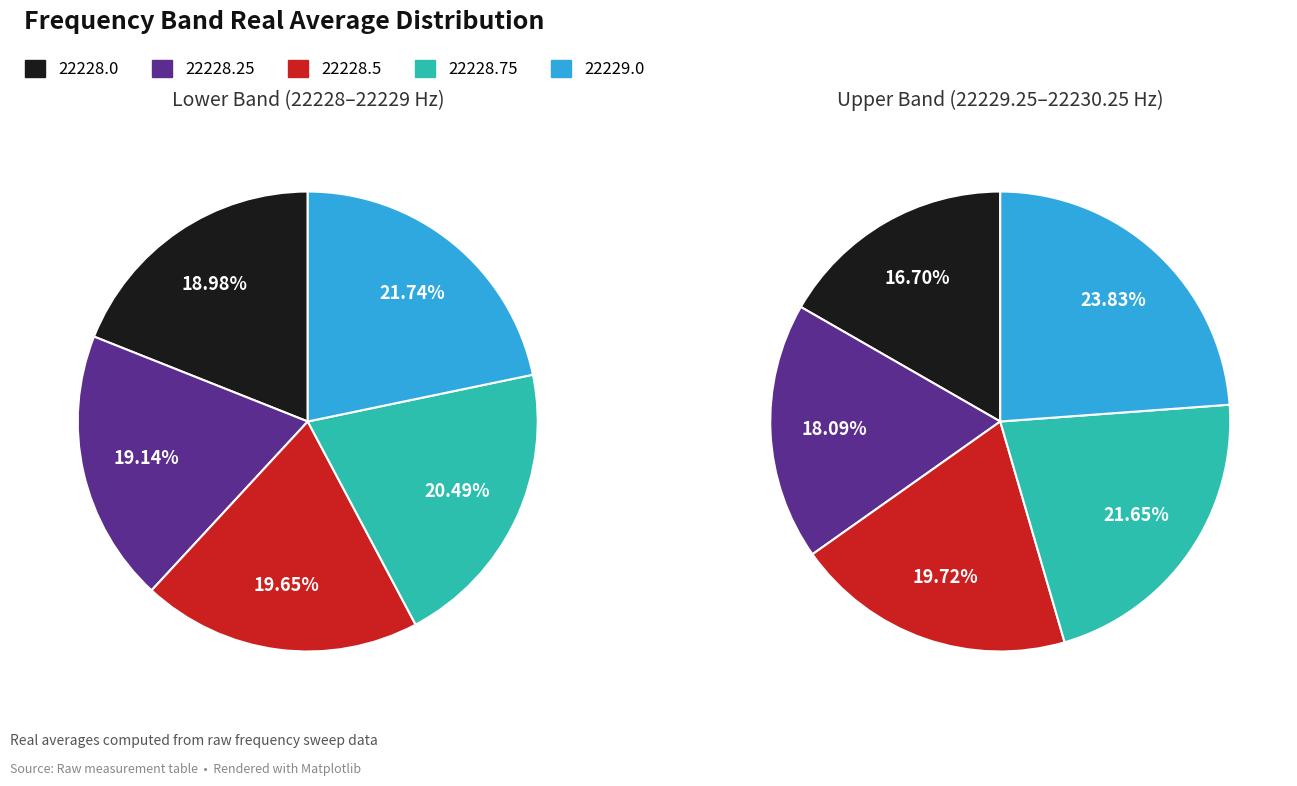

Do 22228.5 and 22229.25 together represent more than half of the pie?

No